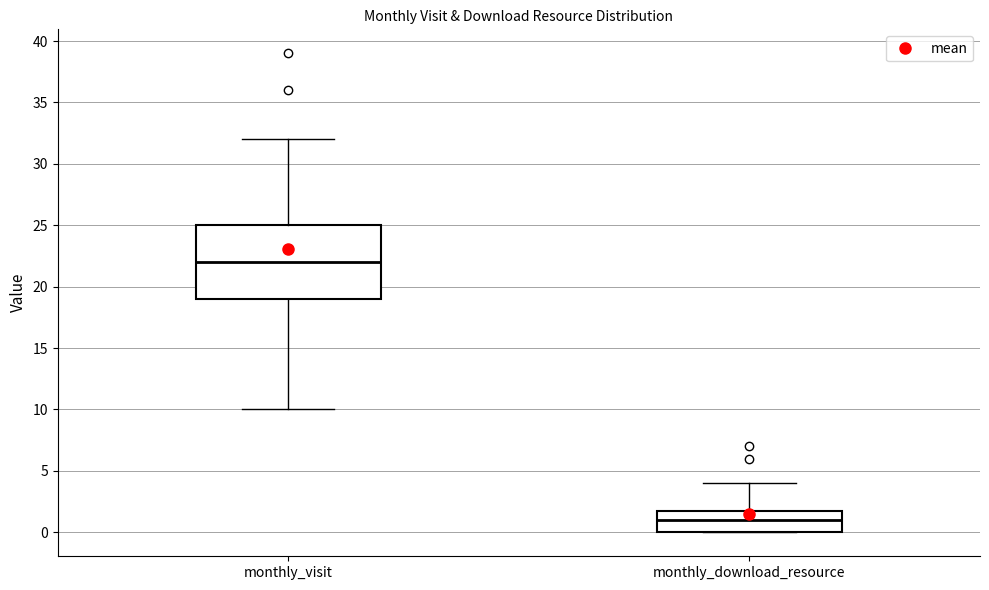

Which box's median line is the highest?

monthly_visit